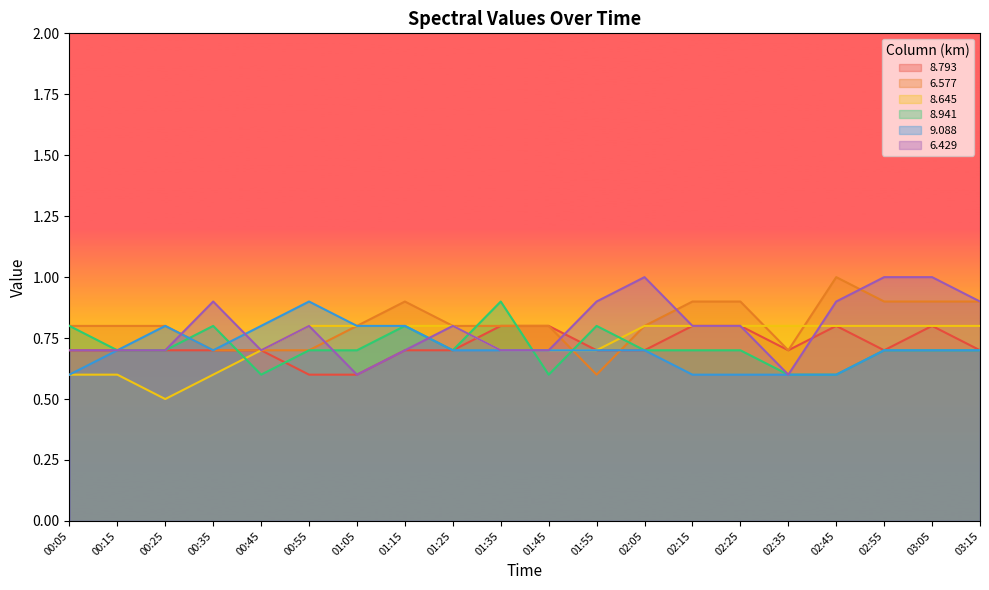

List the labels in order of 8.645 value, smallest first.

00:25, 00:05, 00:15, 00:35, 00:45, 01:35, 01:45, 01:55, 00:55, 01:05, 01:15, 01:25, 02:05, 02:15, 02:25, 02:35, 02:45, 02:55, 03:05, 03:15